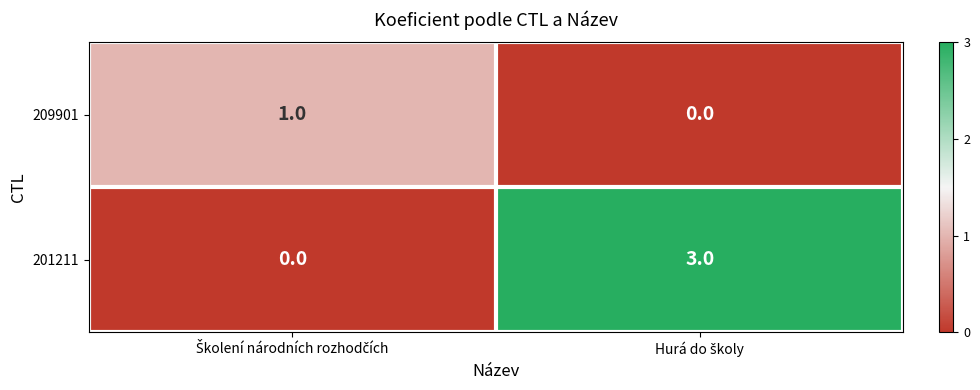

Reading left to right, list all the values displayed in this chart.

209901: 1	0
201211: 0	3